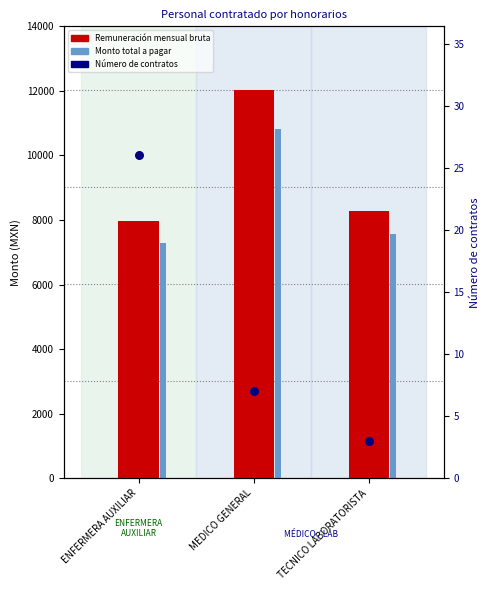

Which series contains the lowest Y value?

count